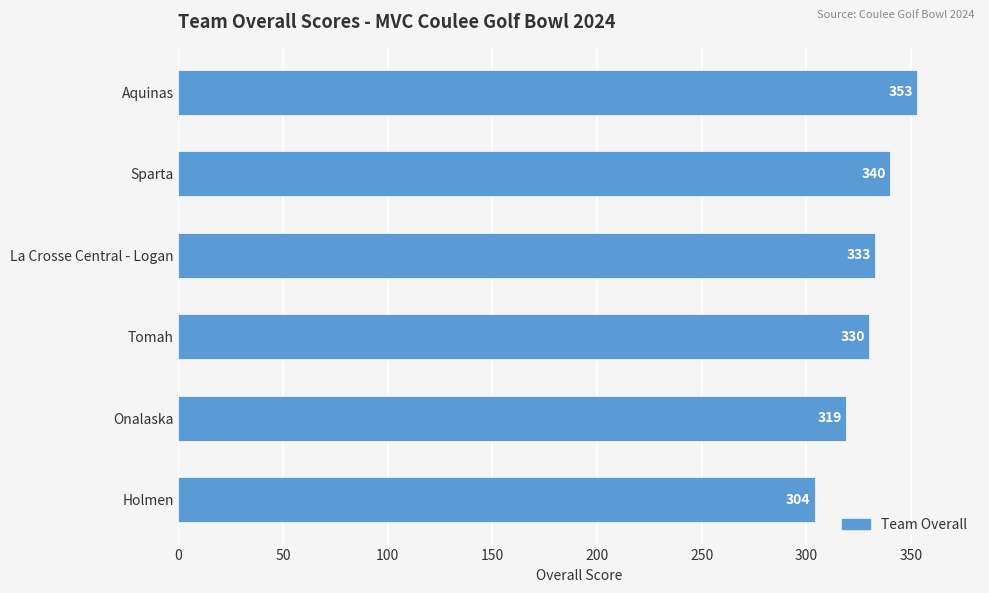

Does the chart contain any negative values?

No